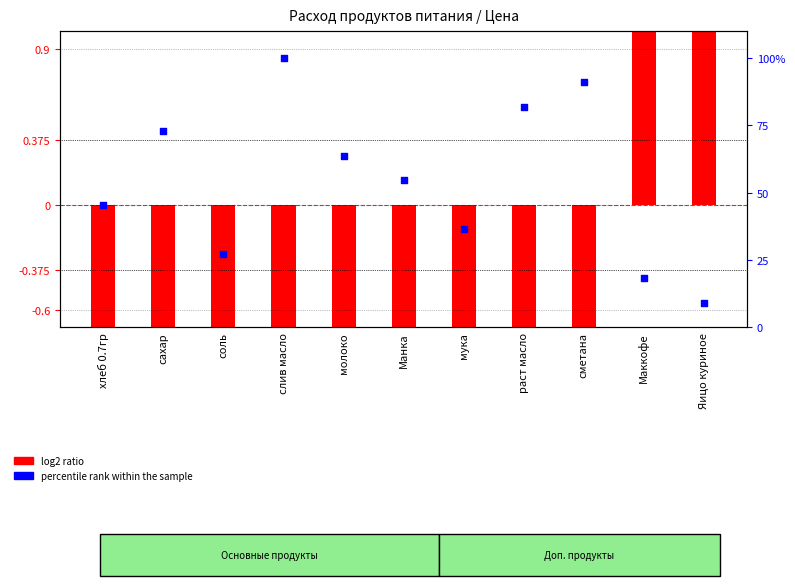

What is the change in value from хлеб 0.7гр to мука?

-9.1